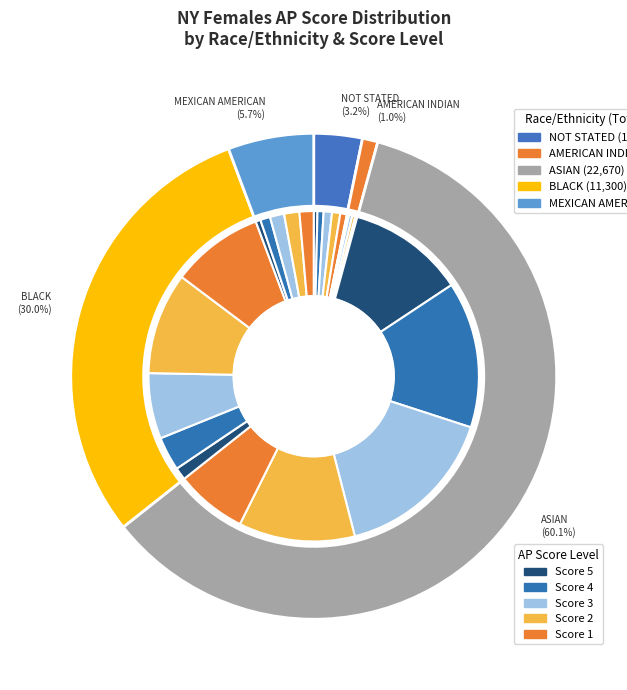

Which slice is the largest?

ASIAN